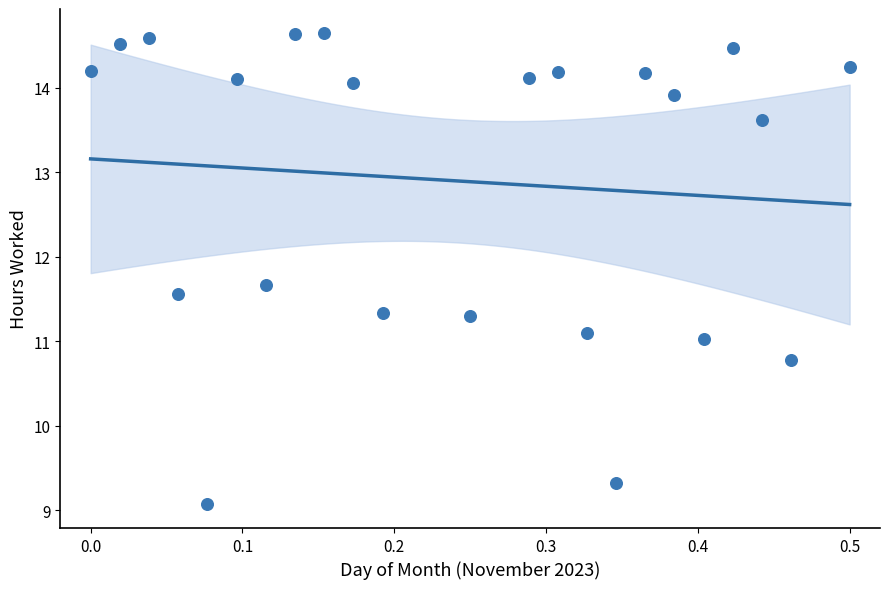

What is the range of Y values (max minus min)?

5.6